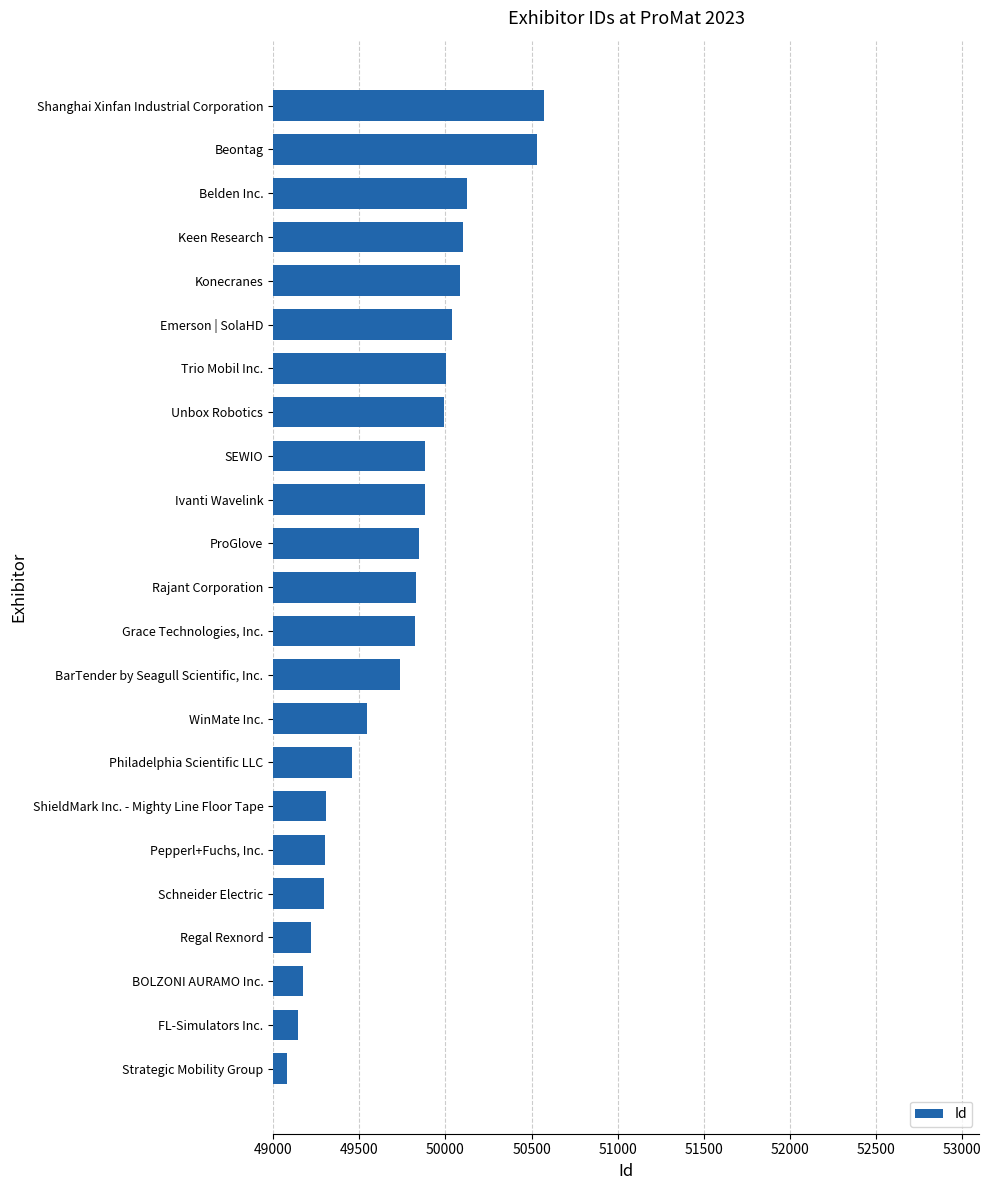

What is the average value?

49738